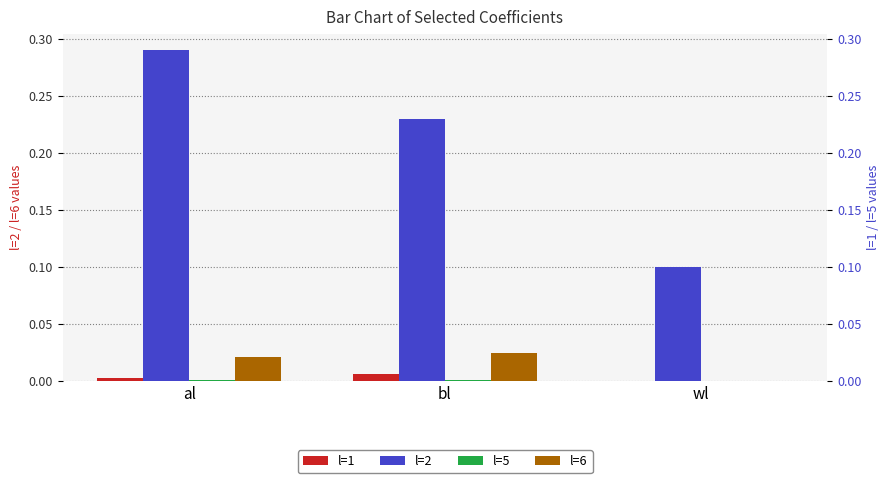

How many categories are shown in the chart?

3